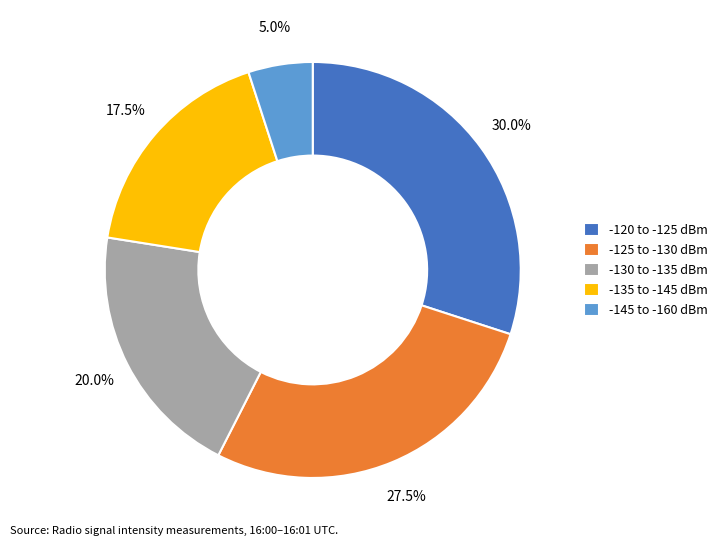

Count the number of slices in the pie.

5